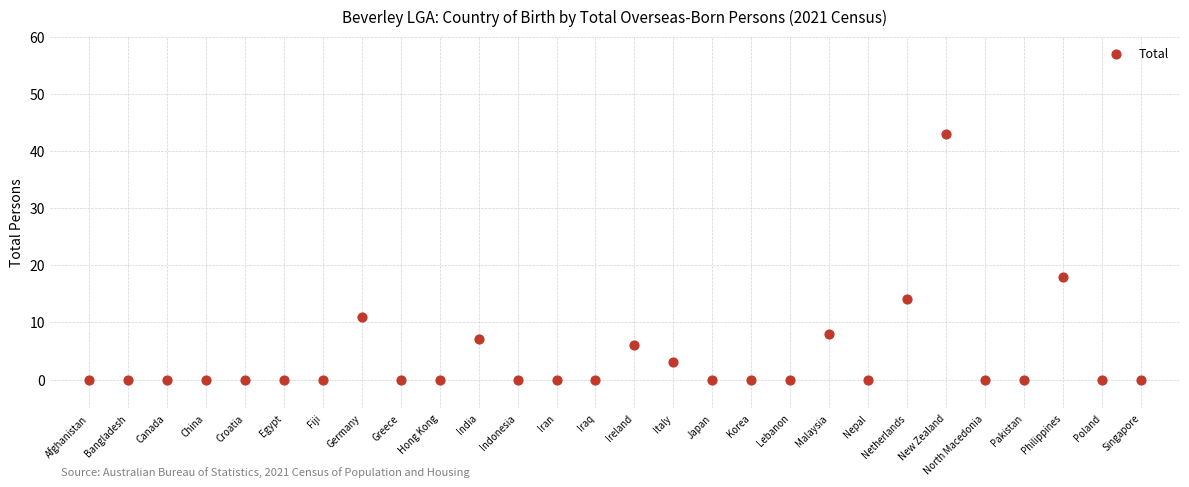

What is the range of Y values (max minus min)?

43